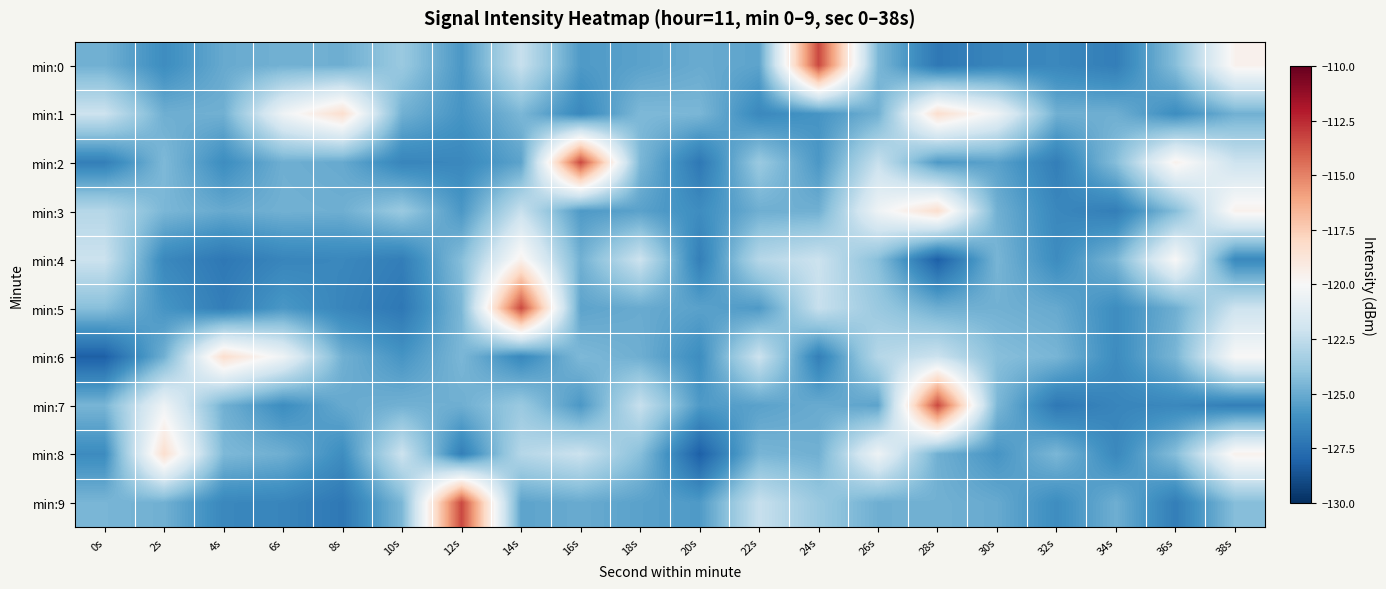

Reading left to right, list all the values displayed in this chart.

min:0: 0s=-124.8	2s=-126.2	4s=-125.1	6s=-124.8	8s=-124.9	10s=-123.7	12s=-125.8	14s=-122.3	16s=-125.7	18s=-125.4	20s=-125.0	22s=-125.3	24s=-113.4	26s=-124.5	28s=-127.2	30s=-126.6	32s=-126.5	34s=-126.9	36s=-124.3	38s=-119.6
min:1: 0s=-122.1	2s=-124.9	4s=-124.8	6s=-120.5	8s=-118.3	10s=-124.8	12s=-125.9	14s=-124.5	16s=-126.4	18s=-124.5	20s=-124.5	22s=-126.4	24s=-125.9	26s=-124.8	28s=-118.3	30s=-120.5	32s=-124.8	34s=-124.9	36s=-126.2	38s=-124.8
min:2: 0s=-126.8	2s=-124.5	4s=-126.2	6s=-124.9	8s=-125.1	10s=-126.6	12s=-126.5	14s=-125.3	16s=-113.4	18s=-124.5	20s=-127.2	22s=-123.7	24s=-125.8	26s=-122.3	28s=-125.7	30s=-125.4	32s=-126.9	34s=-124.3	36s=-119.6	38s=-122.1
min:3: 0s=-122.9	2s=-124.5	4s=-125.1	6s=-124.8	8s=-124.9	10s=-123.7	12s=-125.8	14s=-122.3	16s=-125.7	18s=-125.4	20s=-126.2	22s=-124.9	24s=-124.8	26s=-120.5	28s=-118.3	30s=-124.8	32s=-126.5	34s=-126.9	36s=-124.3	38s=-119.6
min:4: 0s=-122.1	2s=-126.4	4s=-127.2	6s=-126.6	8s=-126.5	10s=-126.9	12s=-124.3	14s=-119.6	16s=-124.8	18s=-122.1	20s=-126.8	22s=-122.9	24s=-122.1	26s=-124.2	28s=-128.2	30s=-124.6	32s=-126.3	34s=-124.6	36s=-120.0	38s=-126.4
min:5: 0s=-124.2	2s=-125.9	4s=-126.9	6s=-125.8	8s=-126.6	10s=-127.2	12s=-124.5	14s=-113.4	16s=-125.3	18s=-125.0	20s=-125.4	22s=-125.7	24s=-122.3	26s=-123.7	28s=-124.9	30s=-124.8	32s=-125.1	34s=-126.2	36s=-124.9	38s=-122.1
min:6: 0s=-128.2	2s=-124.8	4s=-118.3	6s=-120.5	8s=-124.8	10s=-125.9	12s=-124.5	14s=-126.4	16s=-124.5	18s=-124.9	20s=-126.2	22s=-122.1	24s=-126.8	26s=-122.9	28s=-122.1	30s=-124.2	32s=-124.6	34s=-126.3	36s=-124.6	38s=-120.0
min:7: 0s=-124.6	2s=-120.5	4s=-124.8	6s=-126.2	8s=-125.1	10s=-124.8	12s=-124.9	14s=-123.7	16s=-125.8	18s=-122.3	20s=-125.7	22s=-125.4	24s=-125.0	26s=-125.3	28s=-113.4	30s=-124.5	32s=-127.2	34s=-126.6	36s=-126.5	38s=-126.9
min:8: 0s=-126.3	2s=-118.3	4s=-124.5	6s=-124.9	8s=-126.2	10s=-122.1	12s=-126.8	14s=-122.9	16s=-122.1	18s=-124.2	20s=-128.2	22s=-124.6	24s=-124.8	26s=-120.5	28s=-124.8	30s=-125.9	32s=-124.5	34s=-126.4	36s=-124.3	38s=-119.6
min:9: 0s=-124.6	2s=-124.8	4s=-126.5	6s=-126.6	8s=-127.2	10s=-124.5	12s=-113.4	14s=-125.3	16s=-125.0	18s=-125.4	20s=-125.7	22s=-122.3	24s=-123.7	26s=-124.9	28s=-124.8	30s=-125.1	32s=-126.2	34s=-124.9	36s=-126.9	38s=-124.3